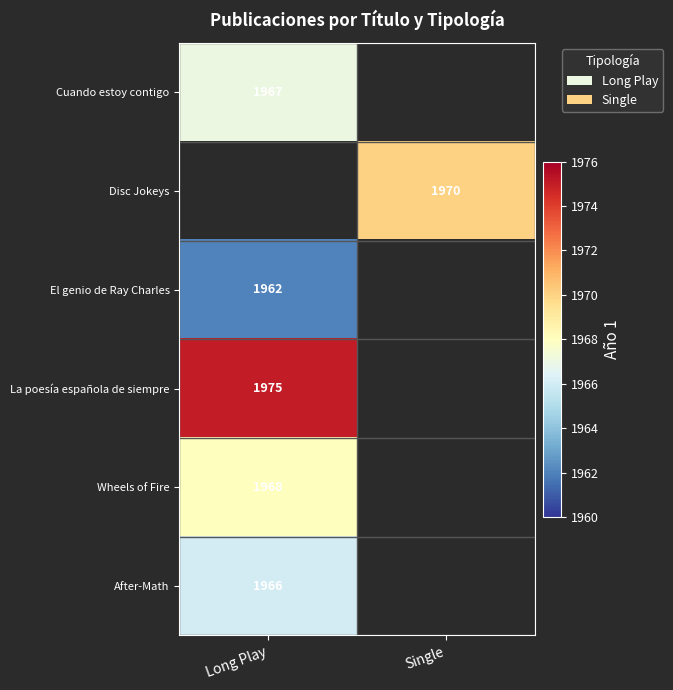

At how many categories does at least one series exceed 1966?

2